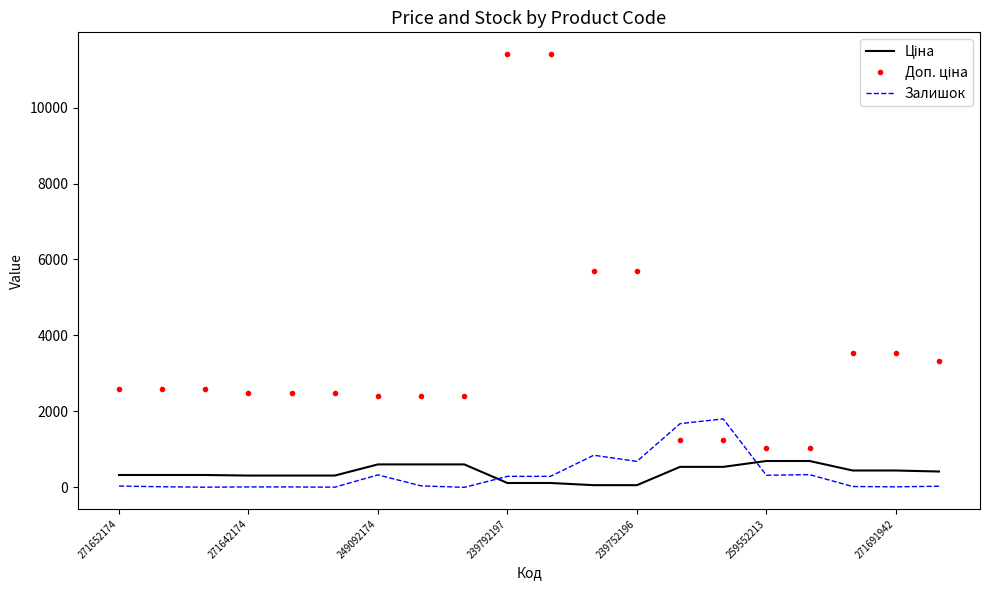

What is the maximum value shown in the chart?

11410.0